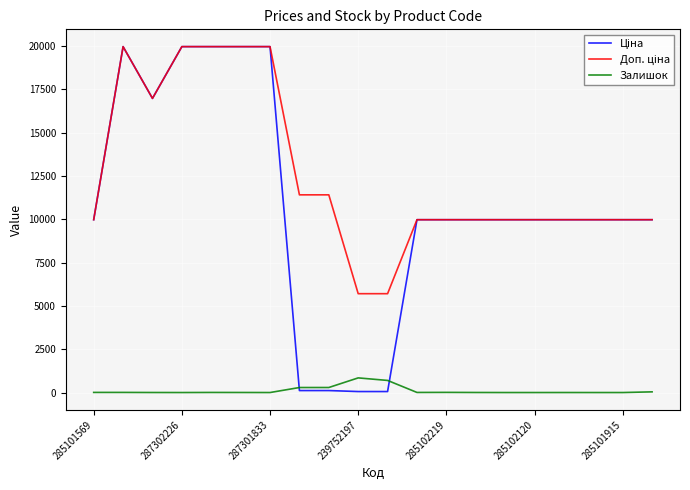

What is the greatest value displayed?

19964.2